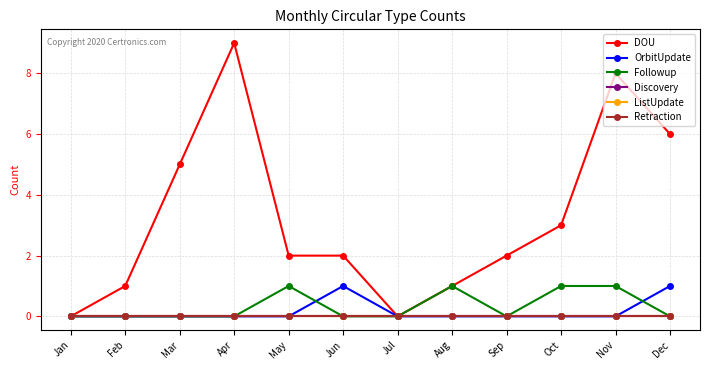

What is the total value across all series at May?

3